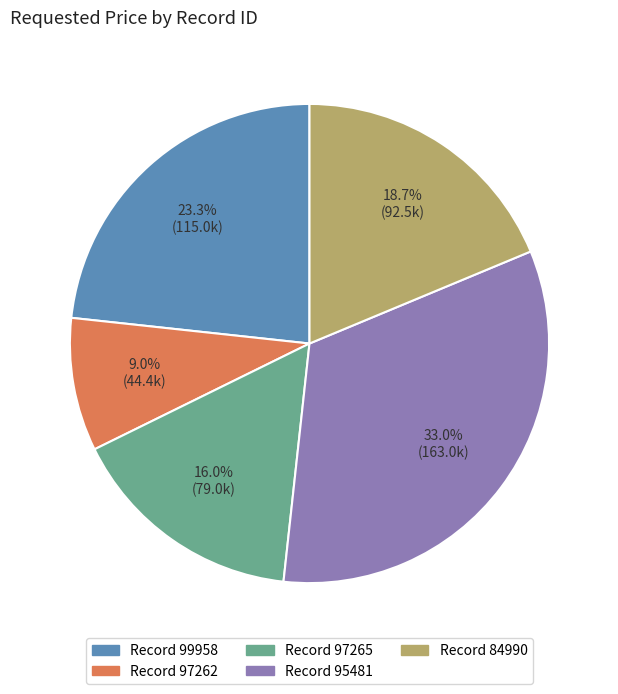

Does any single category account for the majority?

No